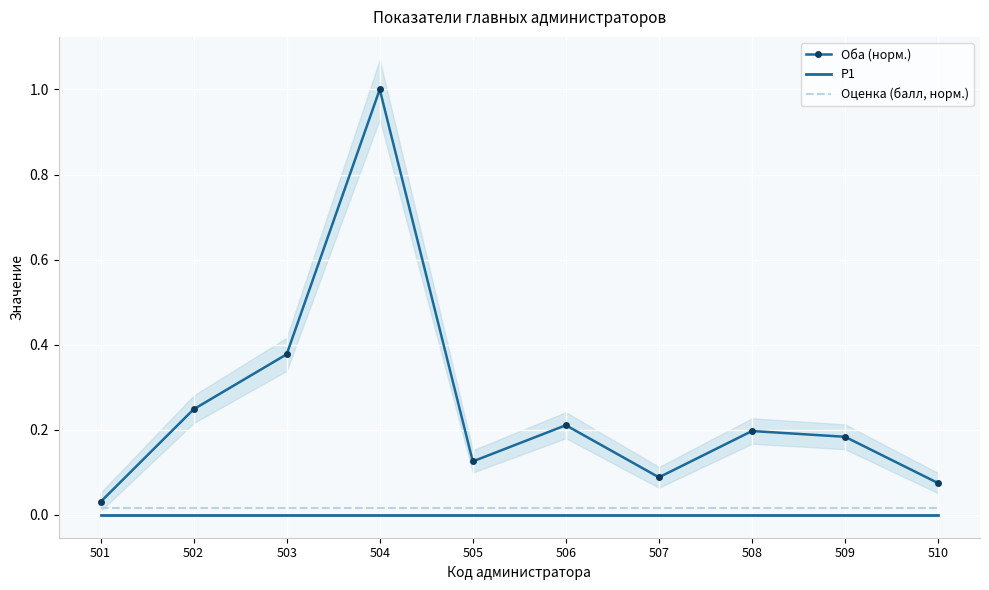

Is it true that Оценка (балл, норм.) equals 0.0 at 507?

True